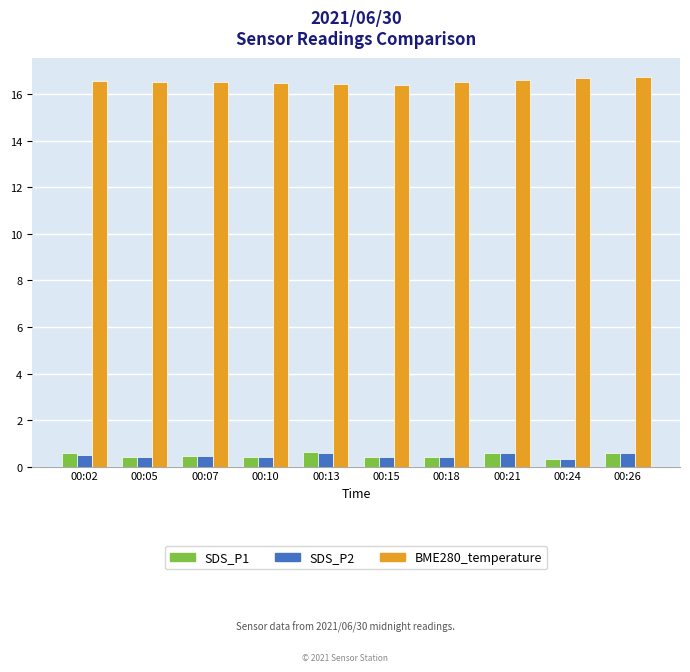

What is the difference between the maximum and second lowest values in the SDS_P2 series?

0.2